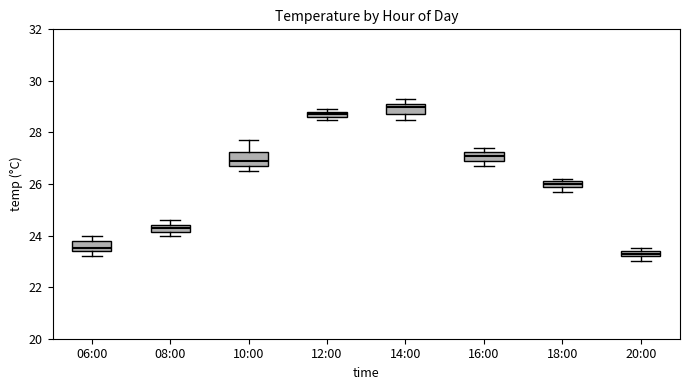

Where is the lower edge of the box for 20:00 on the y-axis? The values are not printed on the chart, so give them approximately, as read against the axis.

23.2